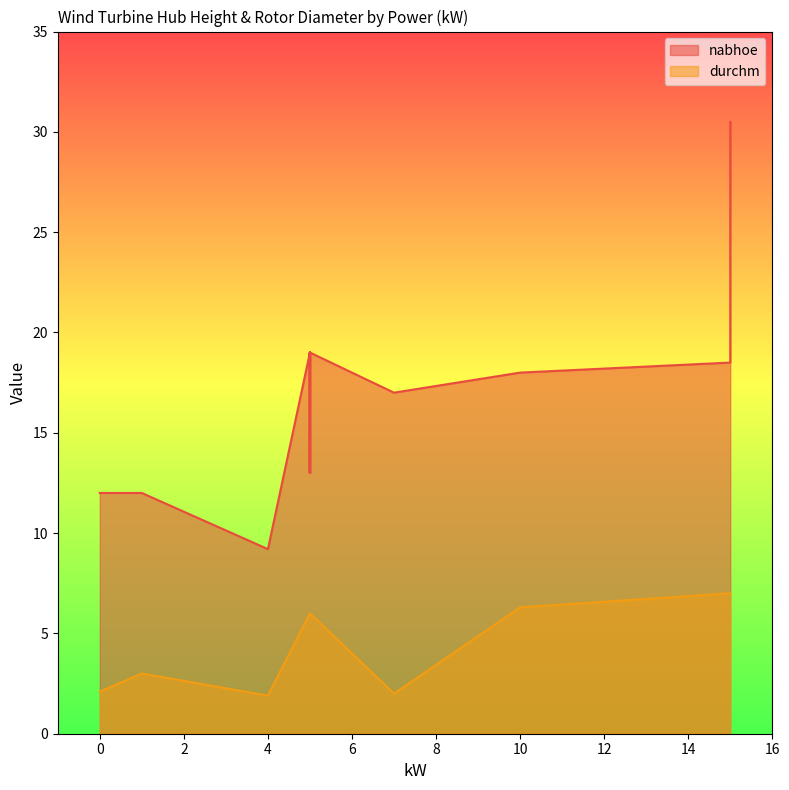

Which series has the widest spread of values?

nabhoe